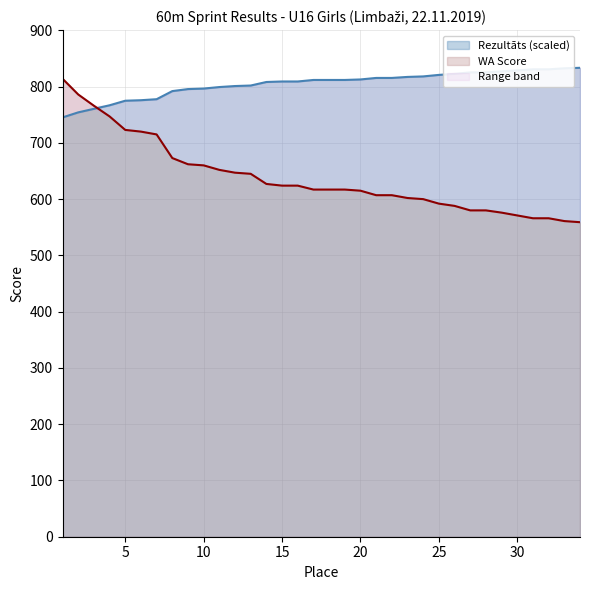

Which series has the widest spread of values?

WA